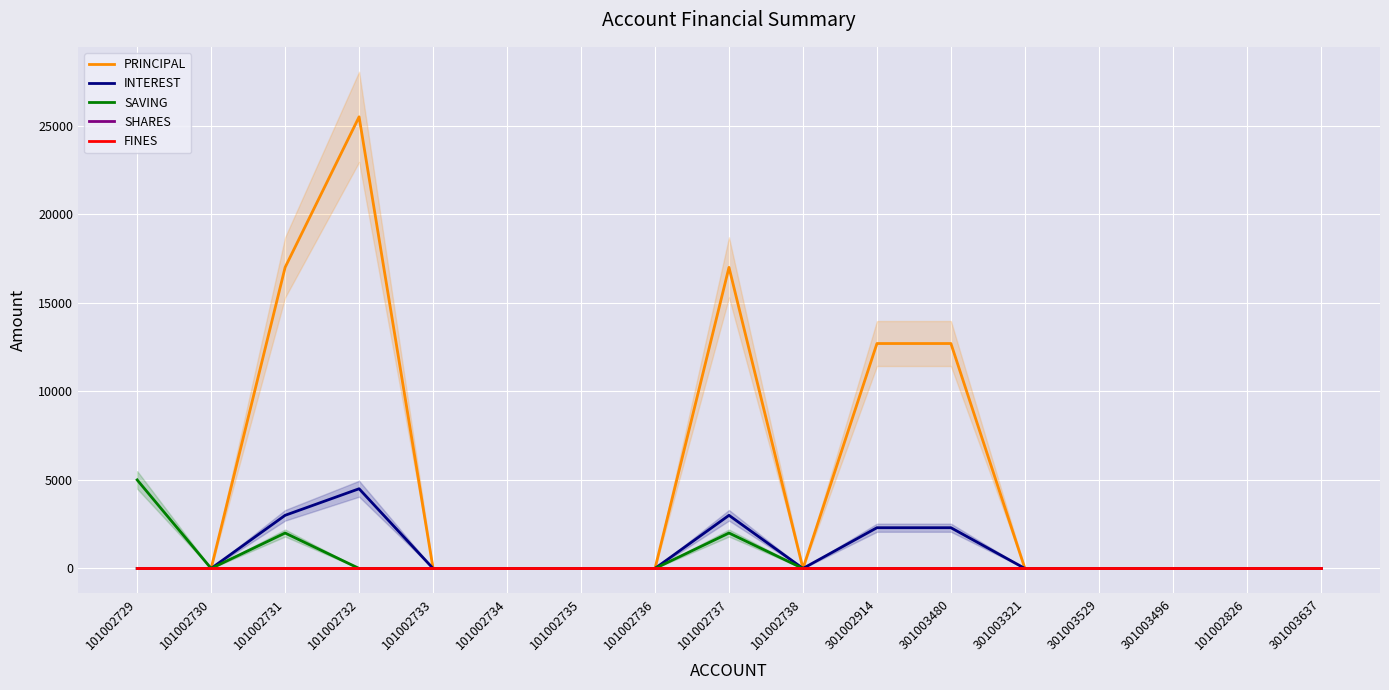

At which category is the sum across all series the highest?

101002732